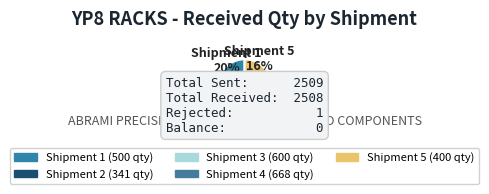

Does any single category account for the majority?

No